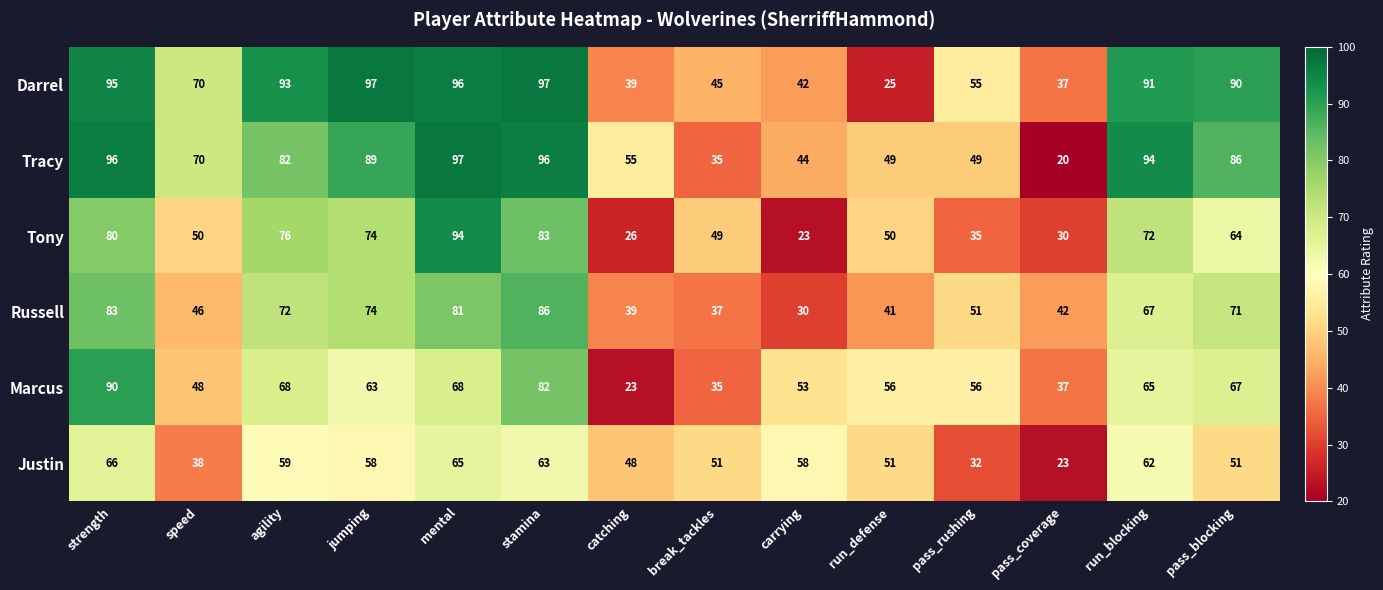

Rank the series at strength from highest to lowest value.

Tracy, Darrel, Marcus, Russell, Tony, Justin